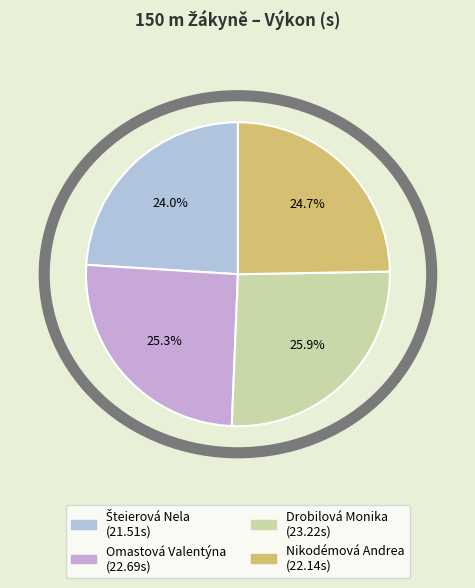

The Nikodémová Andrea slice represents 25% of the pie. True or false?

True